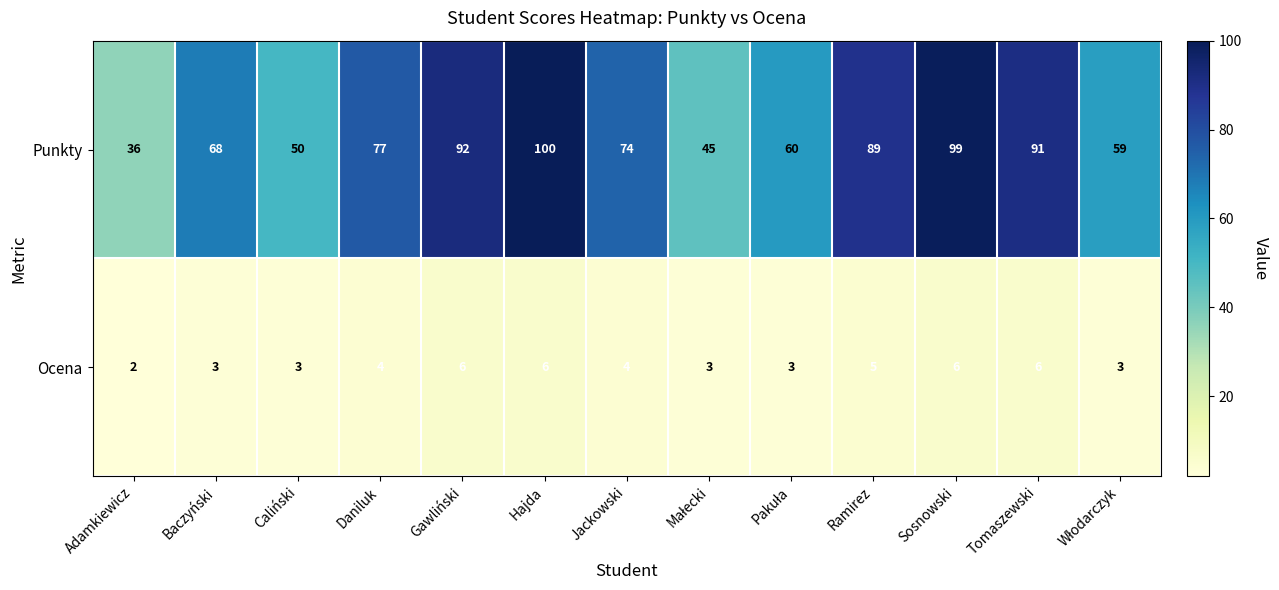

Where is Punkty nearest to the value 68?

Baczyński